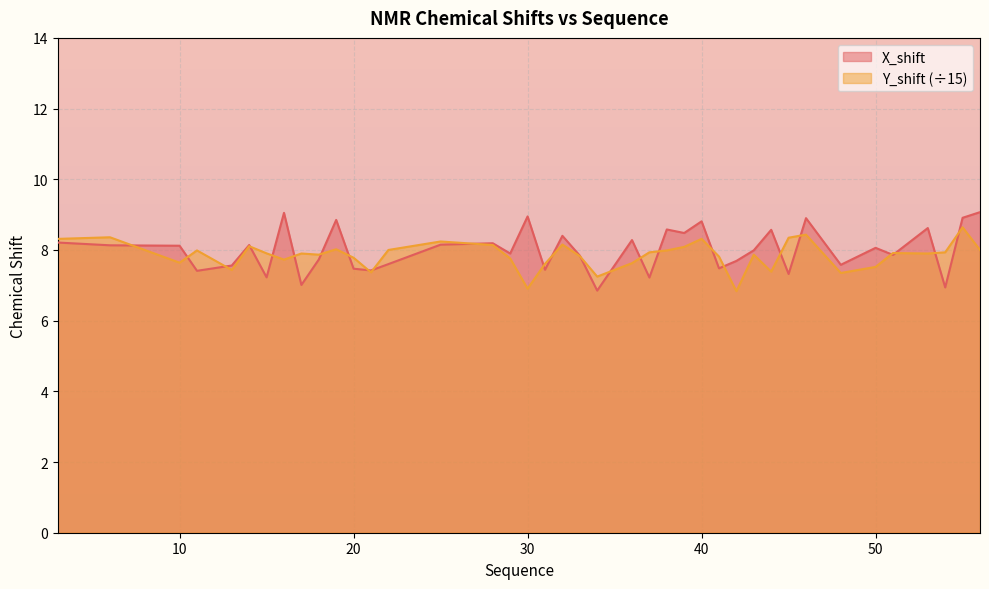

How many times do Y_shift and X_shift cross each other?

25